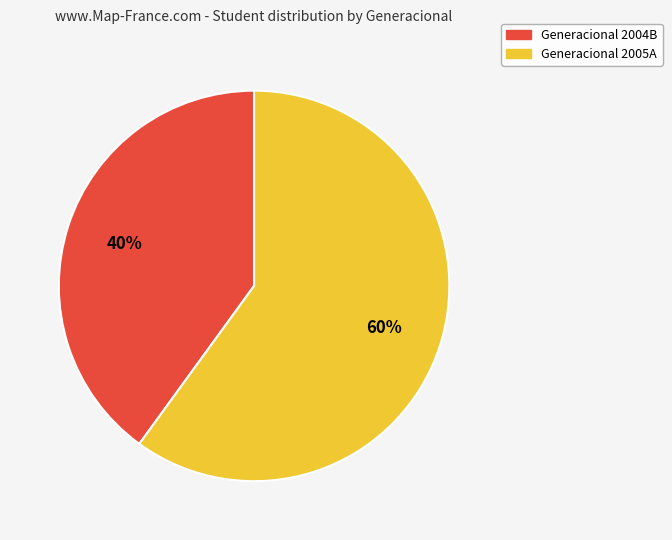

How many segments does this pie chart have?

2